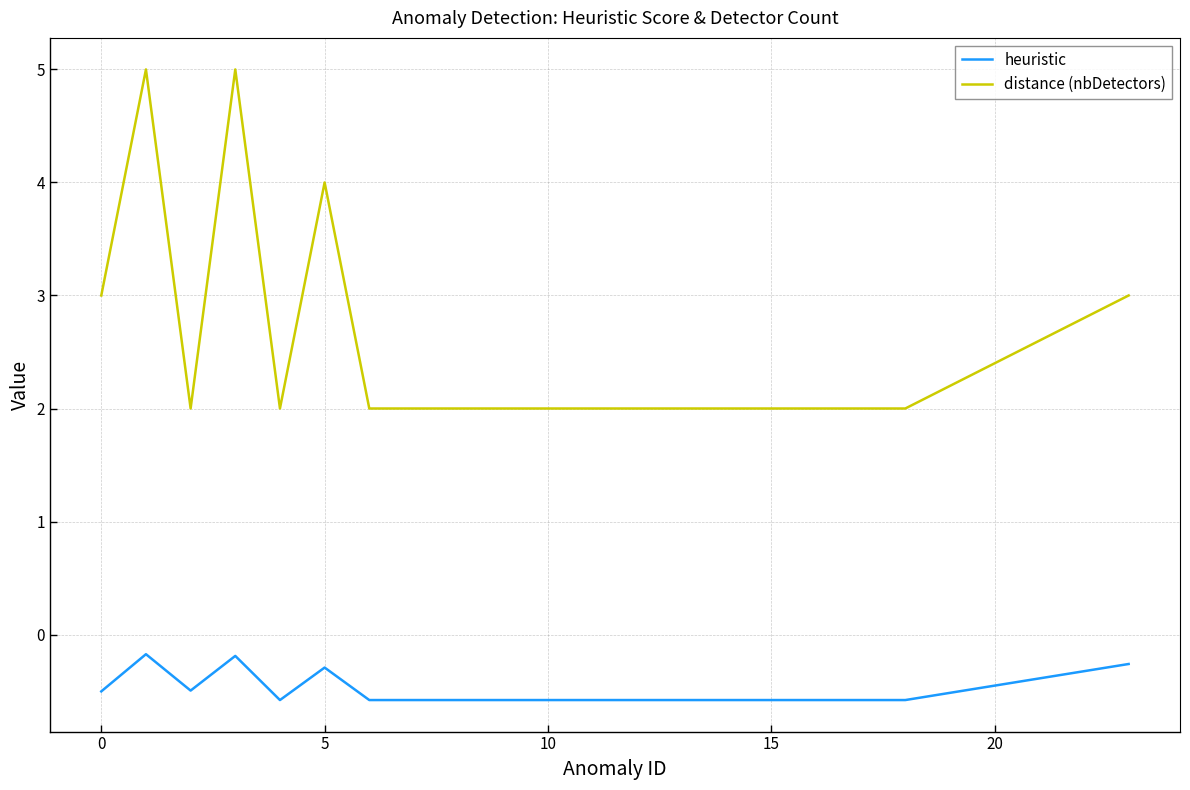

What is the average value of the distance (nbDetectors) series?

2.5